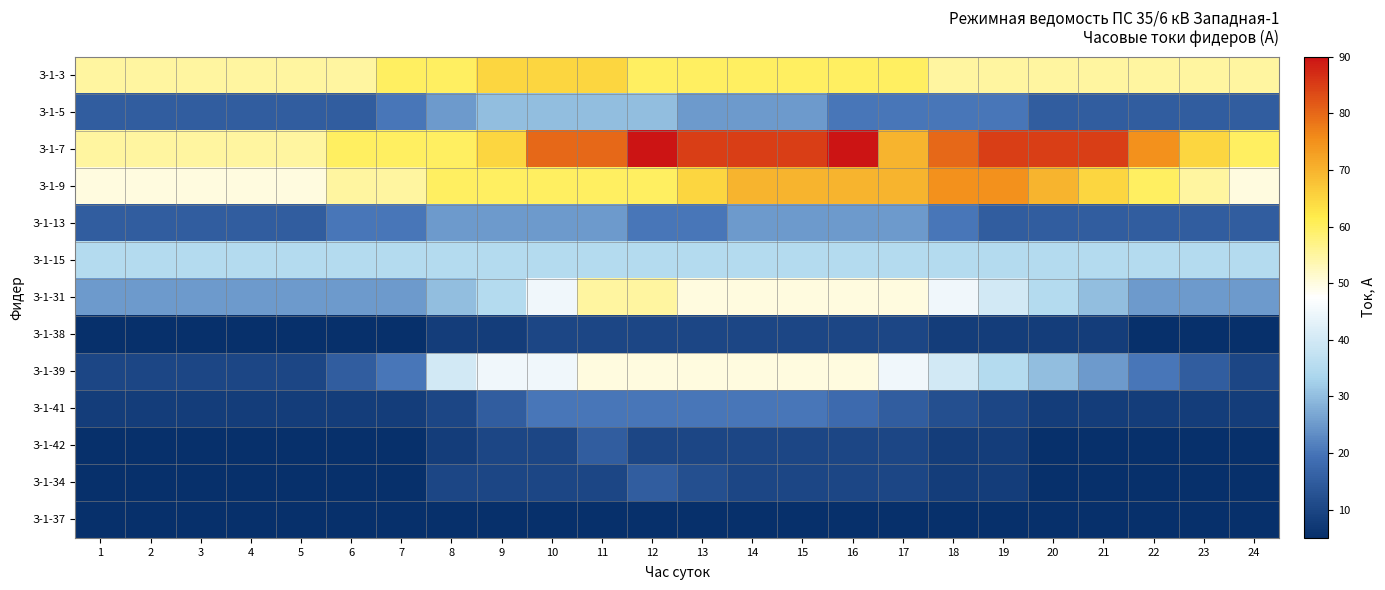

Reading right to left, transcribe all the data shown in this chart.

З-1-3: 24=55	23=55	22=55	21=55	20=55	19=55	18=55	17=60	16=60	15=60	14=60	13=60	12=60	11=65	10=65	9=65	8=60	7=60	6=55	5=55	4=55	3=55	2=55	1=55
З-1-5: 24=15	23=15	22=15	21=15	20=15	19=20	18=20	17=20	16=20	15=25	14=25	13=25	12=30	11=30	10=30	9=30	8=25	7=20	6=15	5=15	4=15	3=15	2=15	1=15
З-1-7: 24=60	23=65	22=75	21=85	20=85	19=85	18=80	17=70	16=90	15=85	14=85	13=85	12=90	11=80	10=80	9=65	8=60	7=60	6=60	5=55	4=55	3=55	2=55	1=55
З-1-9: 24=50	23=55	22=60	21=65	20=70	19=75	18=75	17=70	16=70	15=70	14=70	13=65	12=60	11=60	10=60	9=60	8=60	7=55	6=55	5=50	4=50	3=50	2=50	1=50
З-1-13: 24=15	23=15	22=15	21=15	20=15	19=15	18=20	17=25	16=25	15=25	14=25	13=20	12=20	11=25	10=25	9=25	8=25	7=20	6=20	5=15	4=15	3=15	2=15	1=15
З-1-15: 24=35	23=35	22=35	21=35	20=35	19=35	18=35	17=35	16=35	15=35	14=35	13=35	12=35	11=35	10=35	9=35	8=35	7=35	6=35	5=35	4=35	3=35	2=35	1=35
З-1-31: 24=25	23=25	22=25	21=30	20=35	19=40	18=45	17=50	16=50	15=50	14=50	13=50	12=55	11=55	10=45	9=35	8=30	7=25	6=25	5=25	4=25	3=25	2=25	1=25
З-1-38: 24=5	23=5	22=5	21=8	20=8	19=8	18=8	17=10	16=10	15=10	14=10	13=10	12=10	11=10	10=10	9=8	8=8	7=5	6=5	5=5	4=5	3=5	2=5	1=5
З-1-39: 24=10	23=15	22=20	21=25	20=30	19=35	18=40	17=45	16=50	15=50	14=50	13=50	12=50	11=50	10=45	9=45	8=40	7=20	6=15	5=10	4=10	3=10	2=10	1=10
З-1-41: 24=8	23=8	22=8	21=8	20=8	19=10	18=12	17=15	16=18	15=20	14=20	13=20	12=20	11=20	10=20	9=15	8=10	7=8	6=8	5=8	4=8	3=8	2=8	1=8
З-1-42: 24=5	23=5	22=5	21=5	20=5	19=8	18=8	17=10	16=10	15=10	14=10	13=10	12=10	11=15	10=10	9=10	8=8	7=5	6=5	5=5	4=5	3=5	2=5	1=5
З-1-34: 24=5	23=5	22=5	21=5	20=5	19=8	18=8	17=10	16=10	15=10	14=10	13=12	12=15	11=10	10=10	9=10	8=10	7=5	6=5	5=5	4=5	3=5	2=5	1=5
З-1-37: 24=5	23=5	22=5	21=5	20=5	19=5	18=5	17=5	16=5	15=5	14=5	13=5	12=5	11=5	10=5	9=5	8=5	7=5	6=5	5=5	4=5	3=5	2=5	1=5